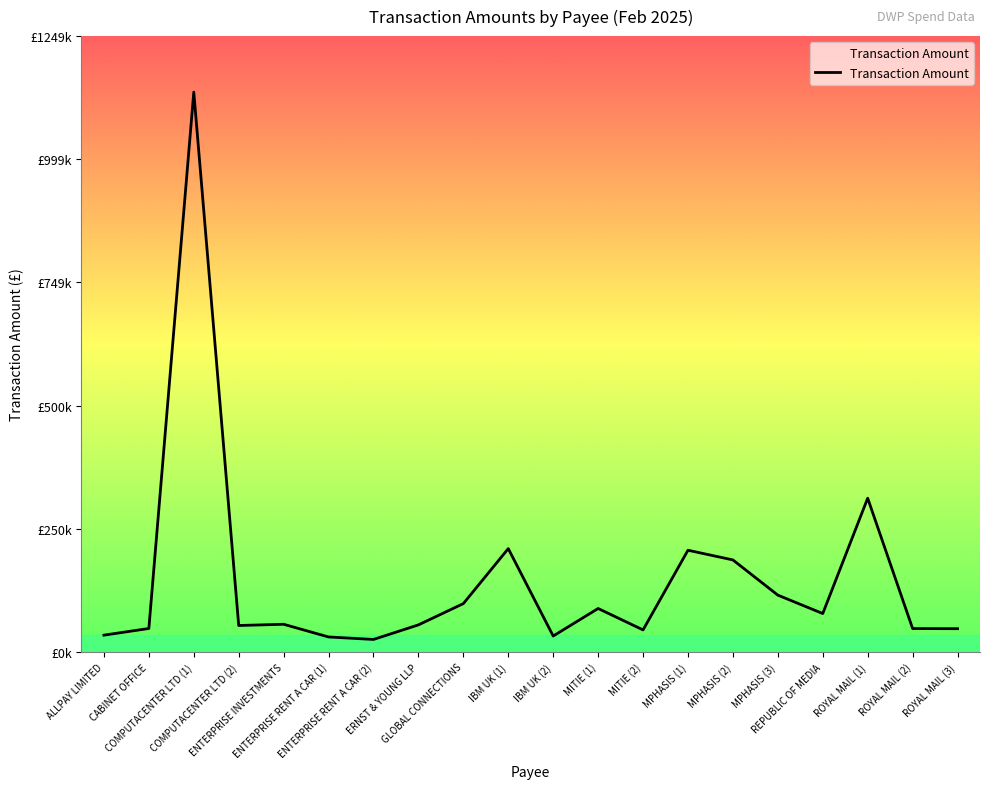

What value does the data have at ROYAL MAIL (3)?

47276.9